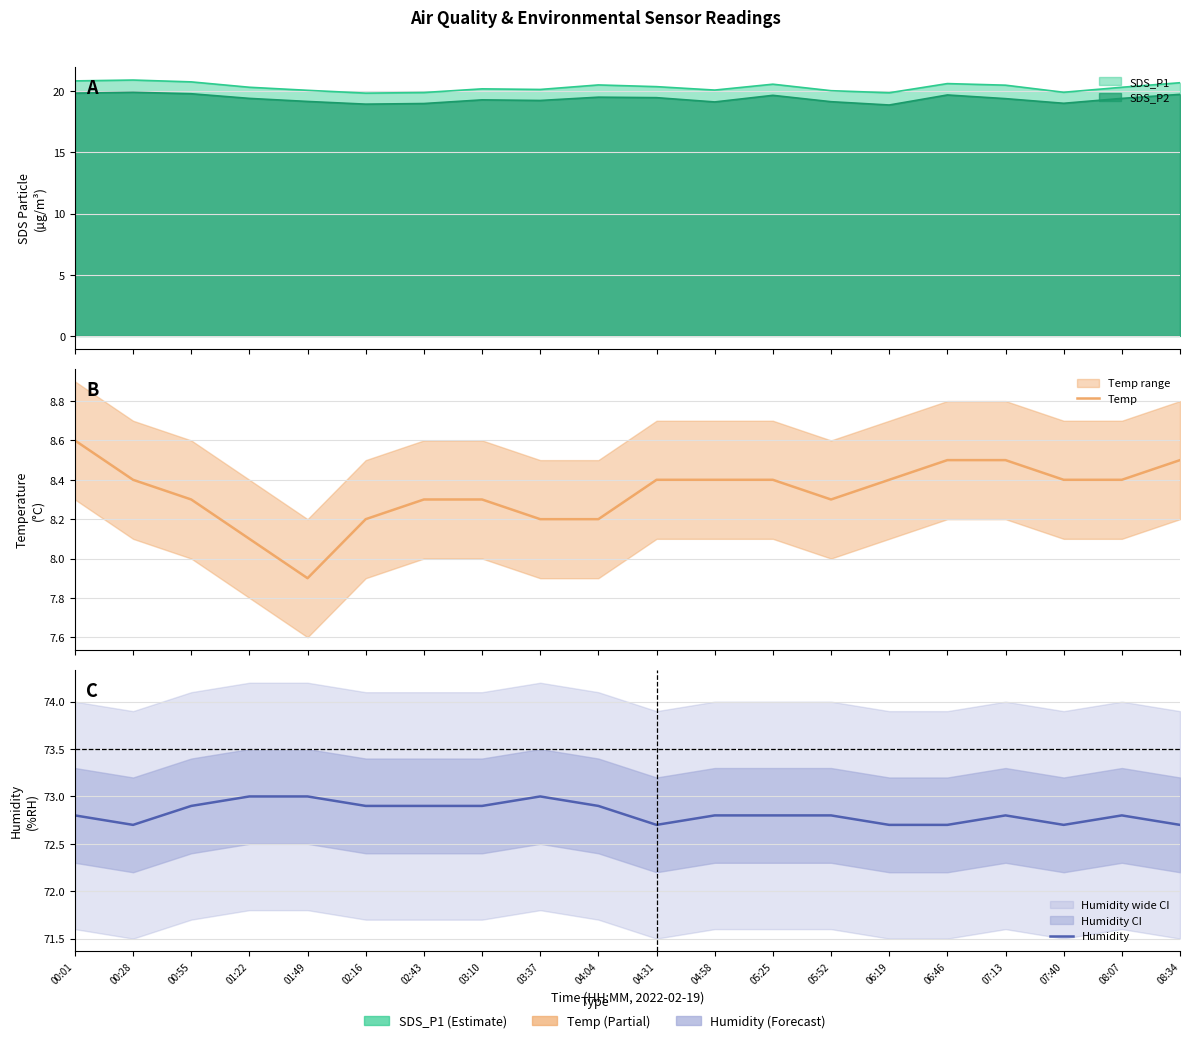

What is the highest value of the Humidity series?

73.0